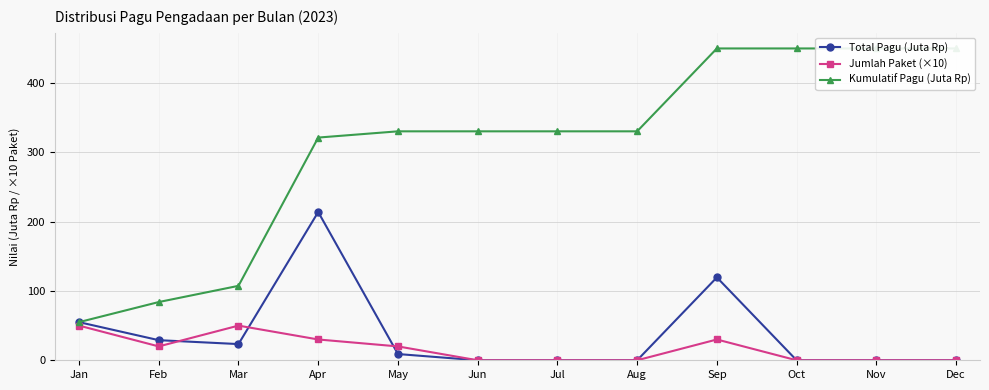

How many values in the Jumlah Paket (×10) series are below 20?

6